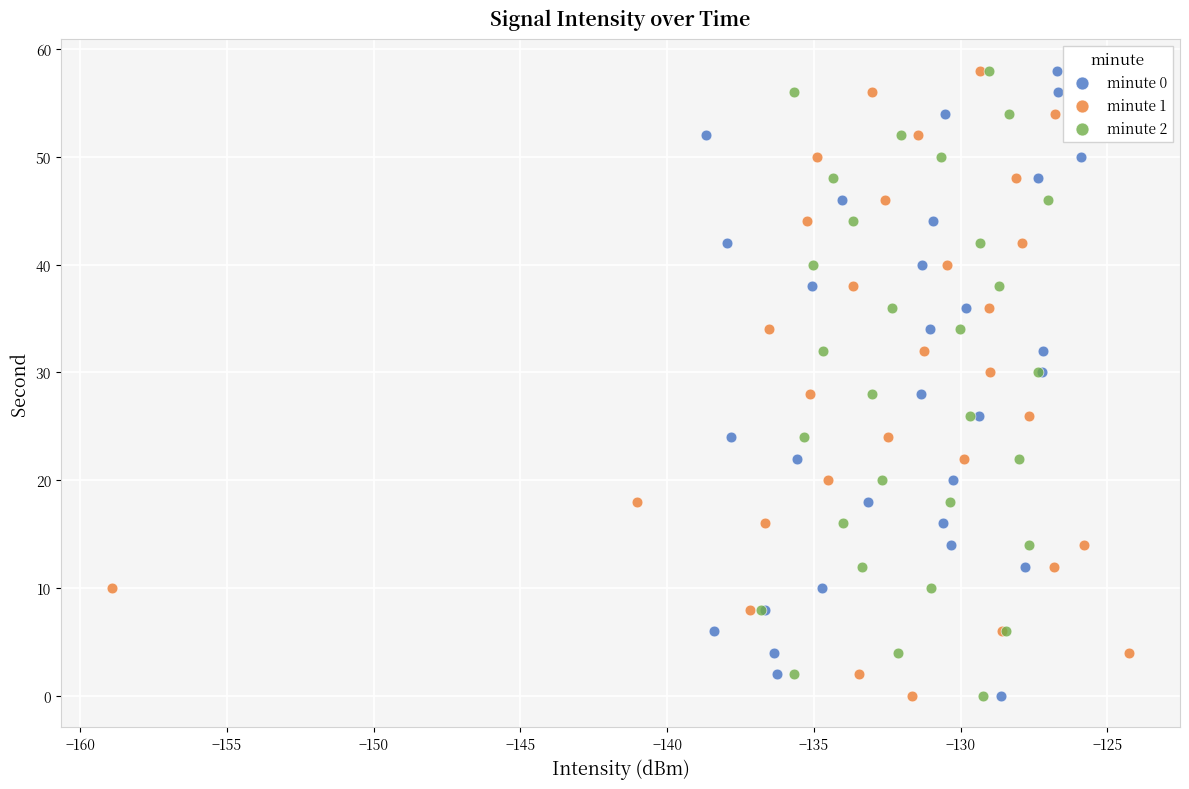

What are all the series names shown in the legend?

minute 0, minute 1, minute 2